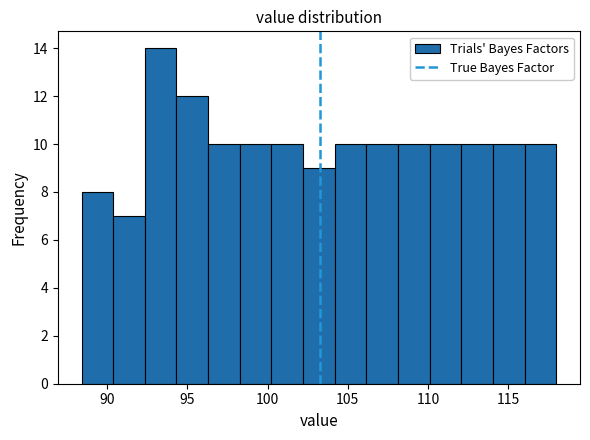

Around what value on the x-axis is the tallest bar? Give the approximate position of its centre, as read against the axis.

93.5